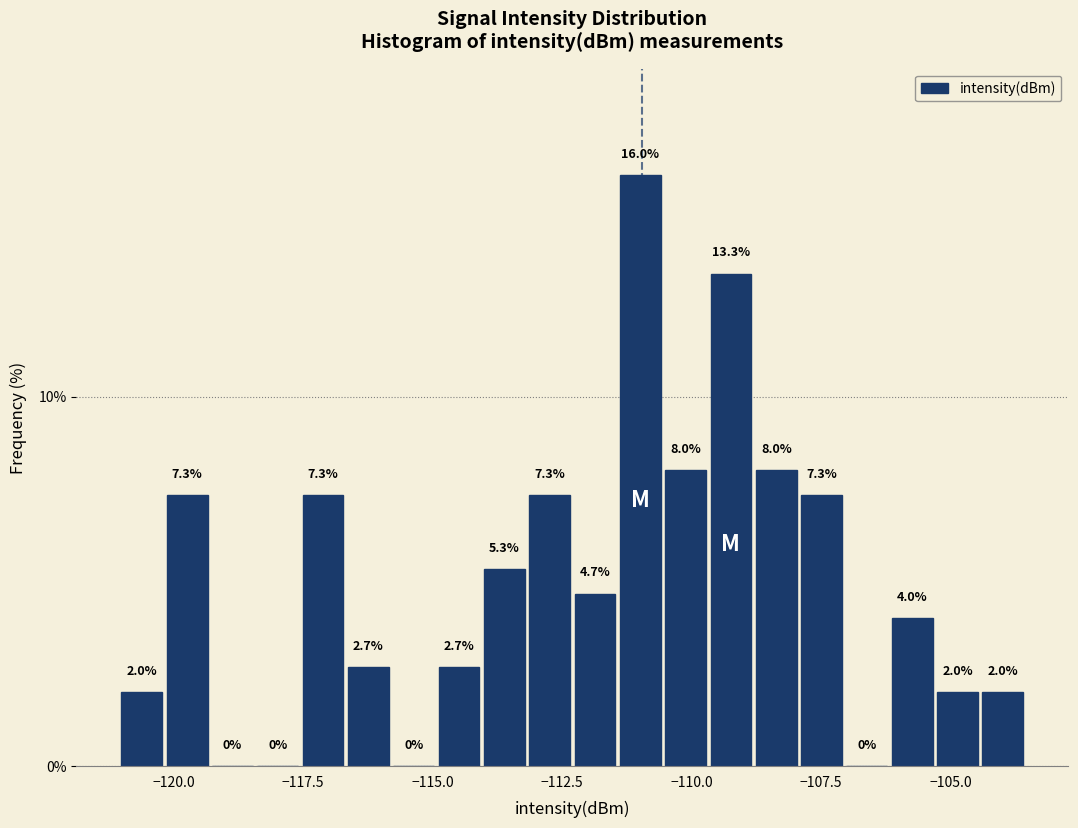

Read against the x-axis, roughly where is the centre of the tallest bar?

-111.0